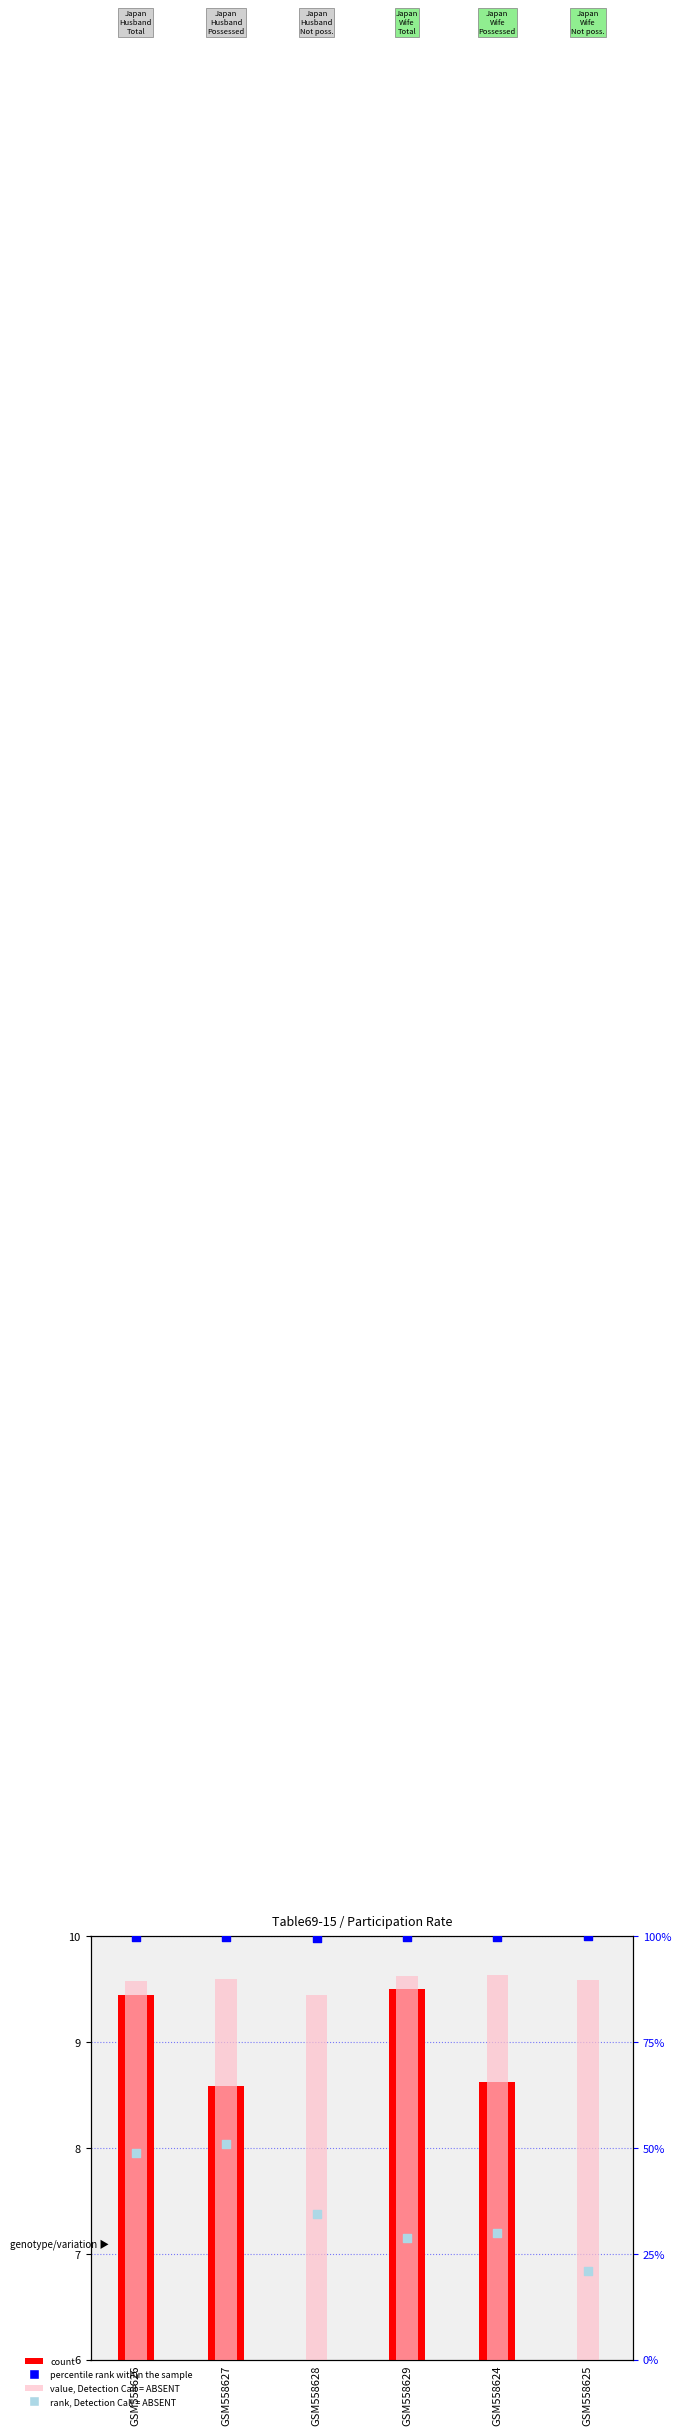

At which category is the sum across all series the highest?

GSM558627